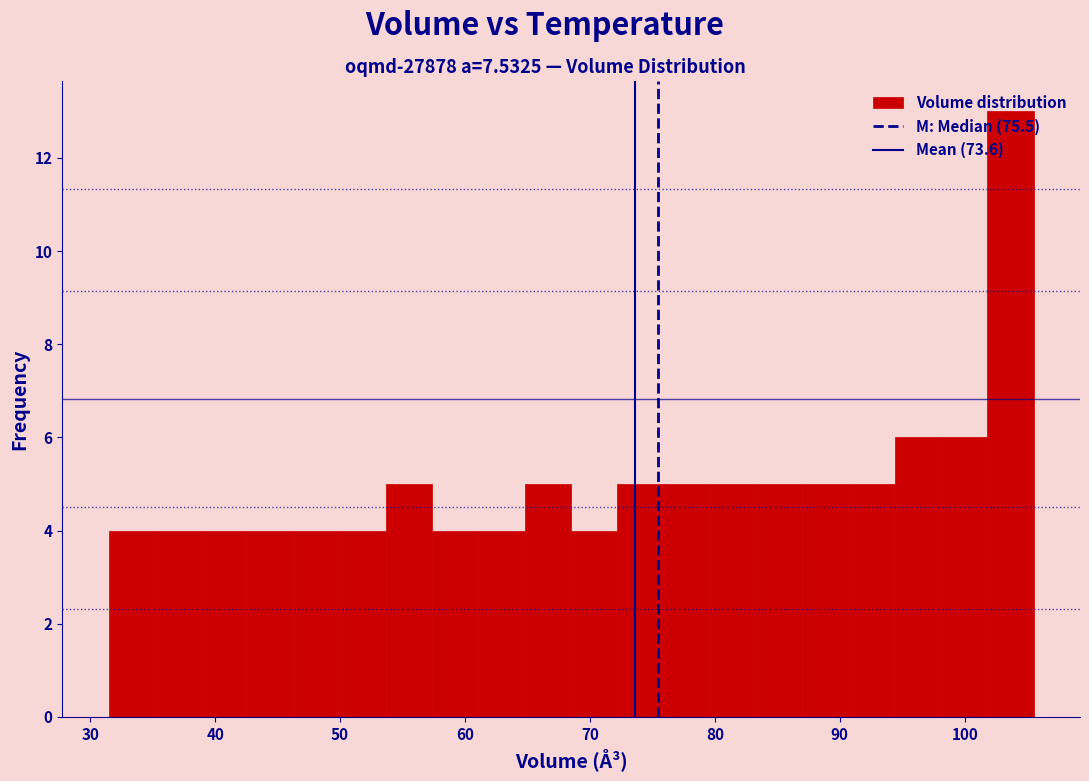

Read against the x-axis, roughly where is the centre of the tallest bar?

104